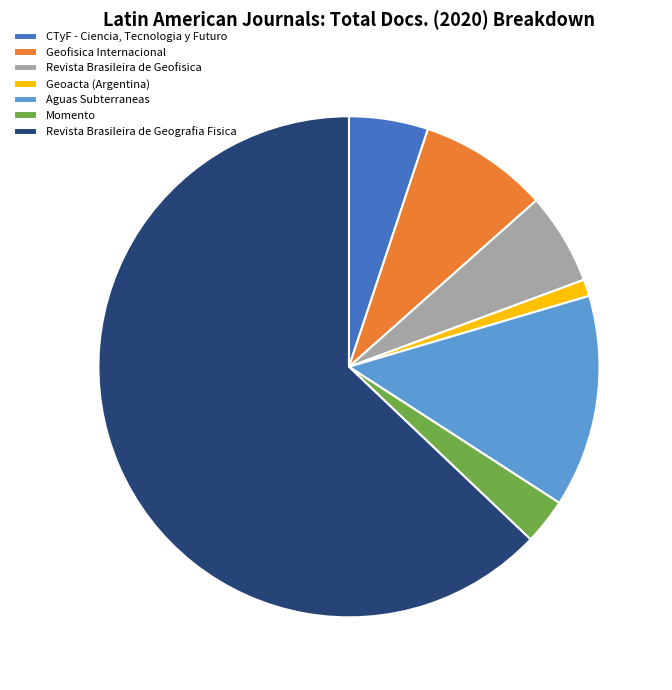

How many segments does this pie chart have?

7